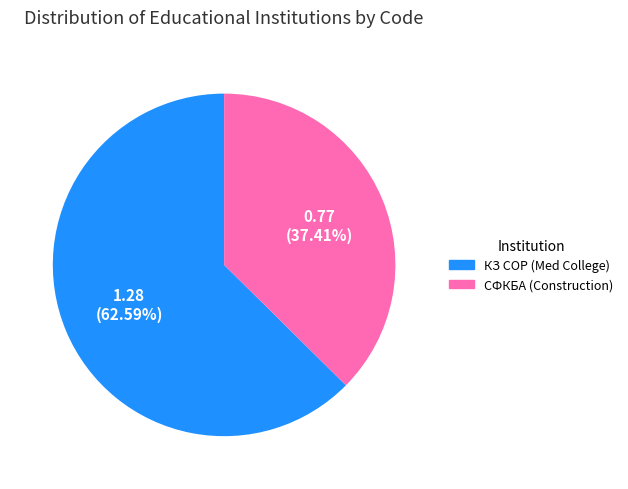

Is СФКБА (Construction) the majority of the pie?

No